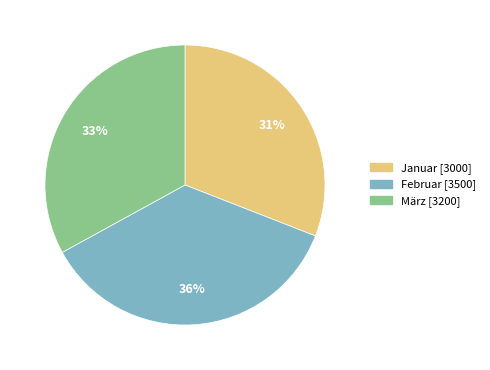

Rank the categories by value from lowest to highest.

Januar, März, Februar